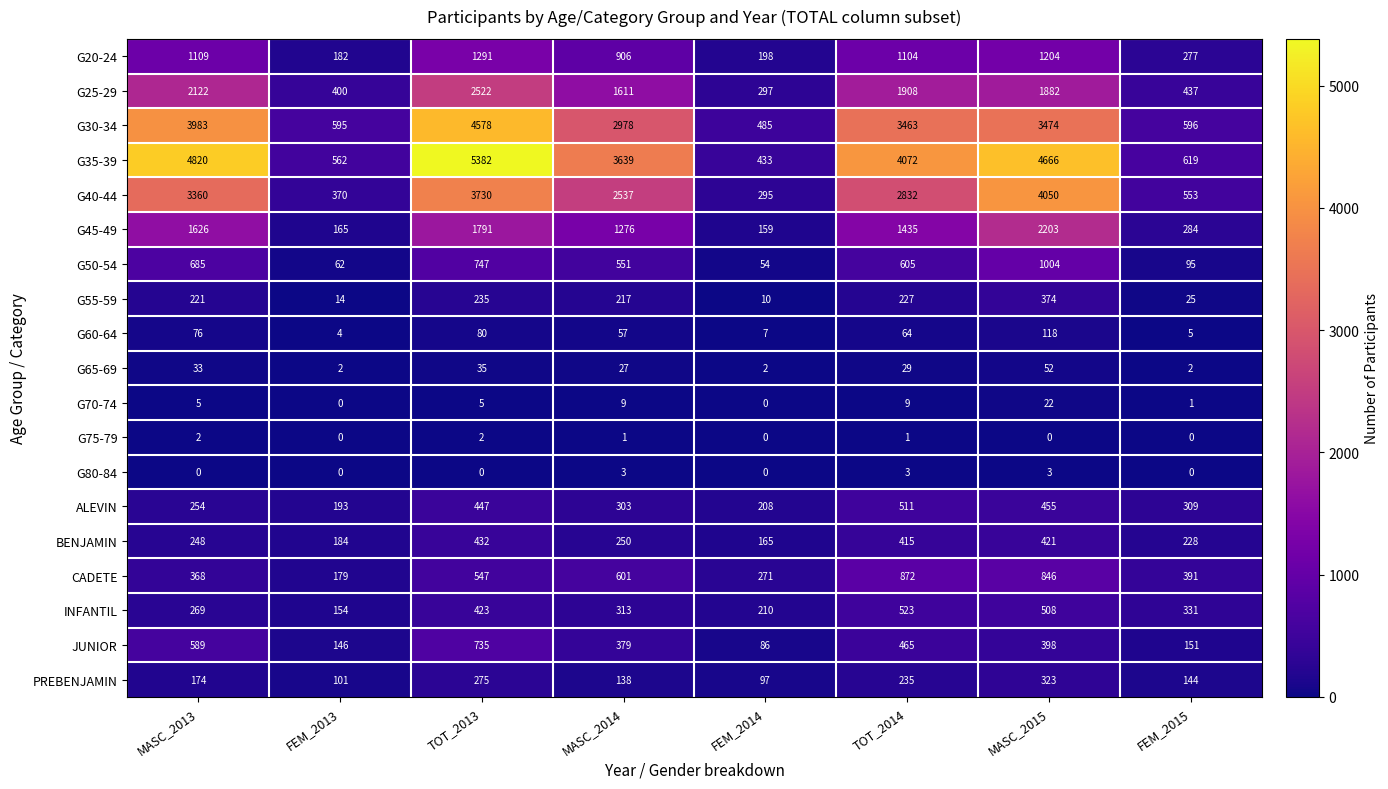

True or false: PREBENJAMIN has a value of 42 at FEM_2013.

False